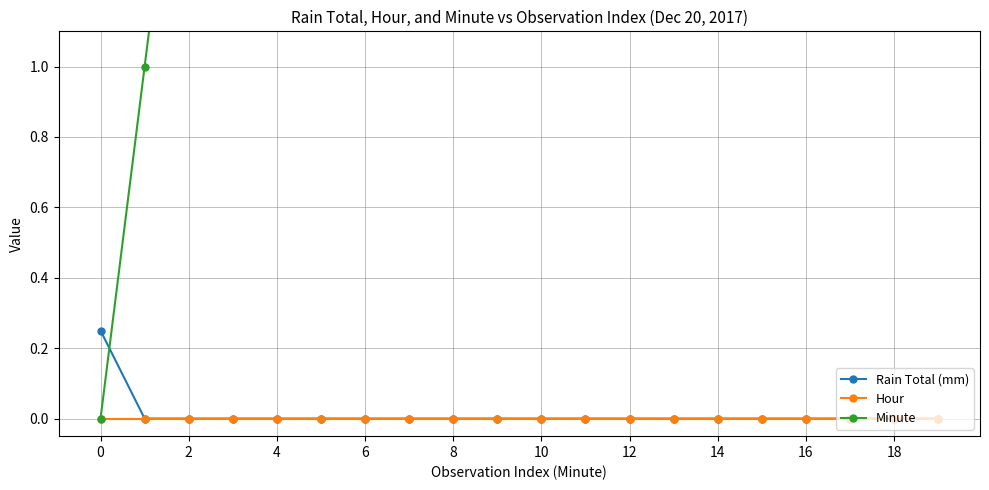

How many lines are shown in the chart?

3